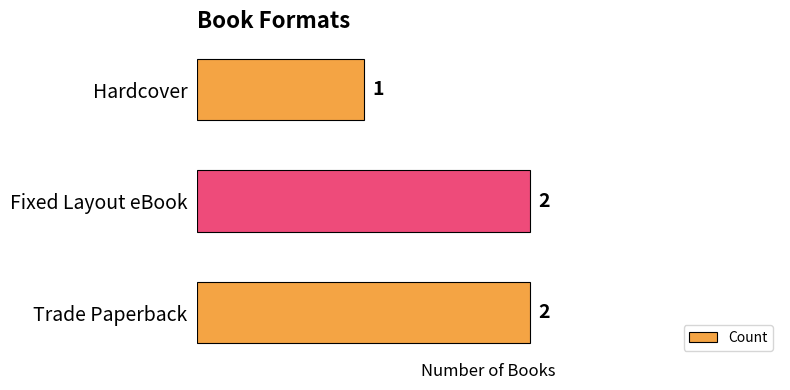

Is it true that the value at Hardcover is 2?

False